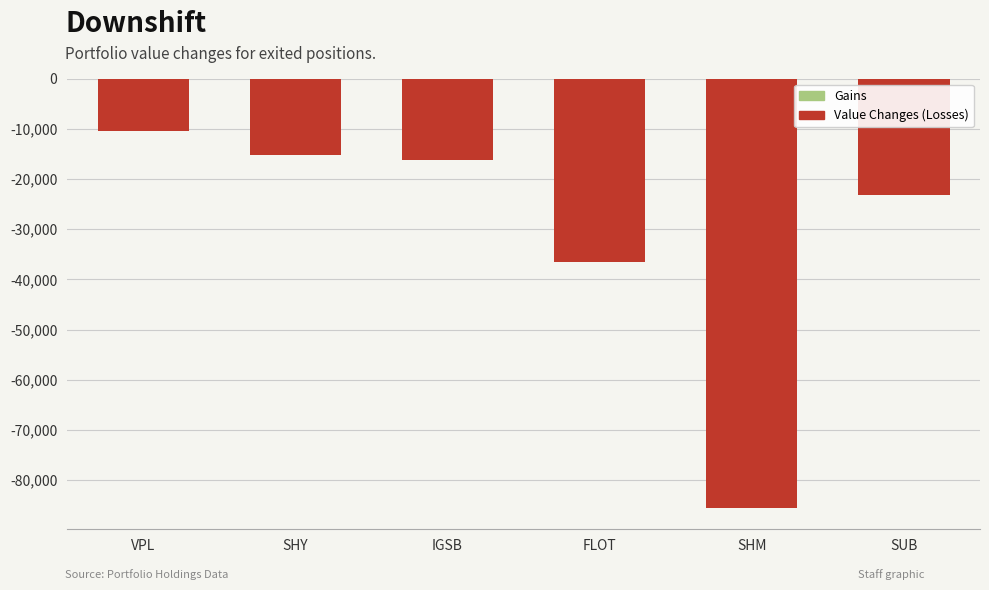

What is the difference between the maximum and minimum values?

75085